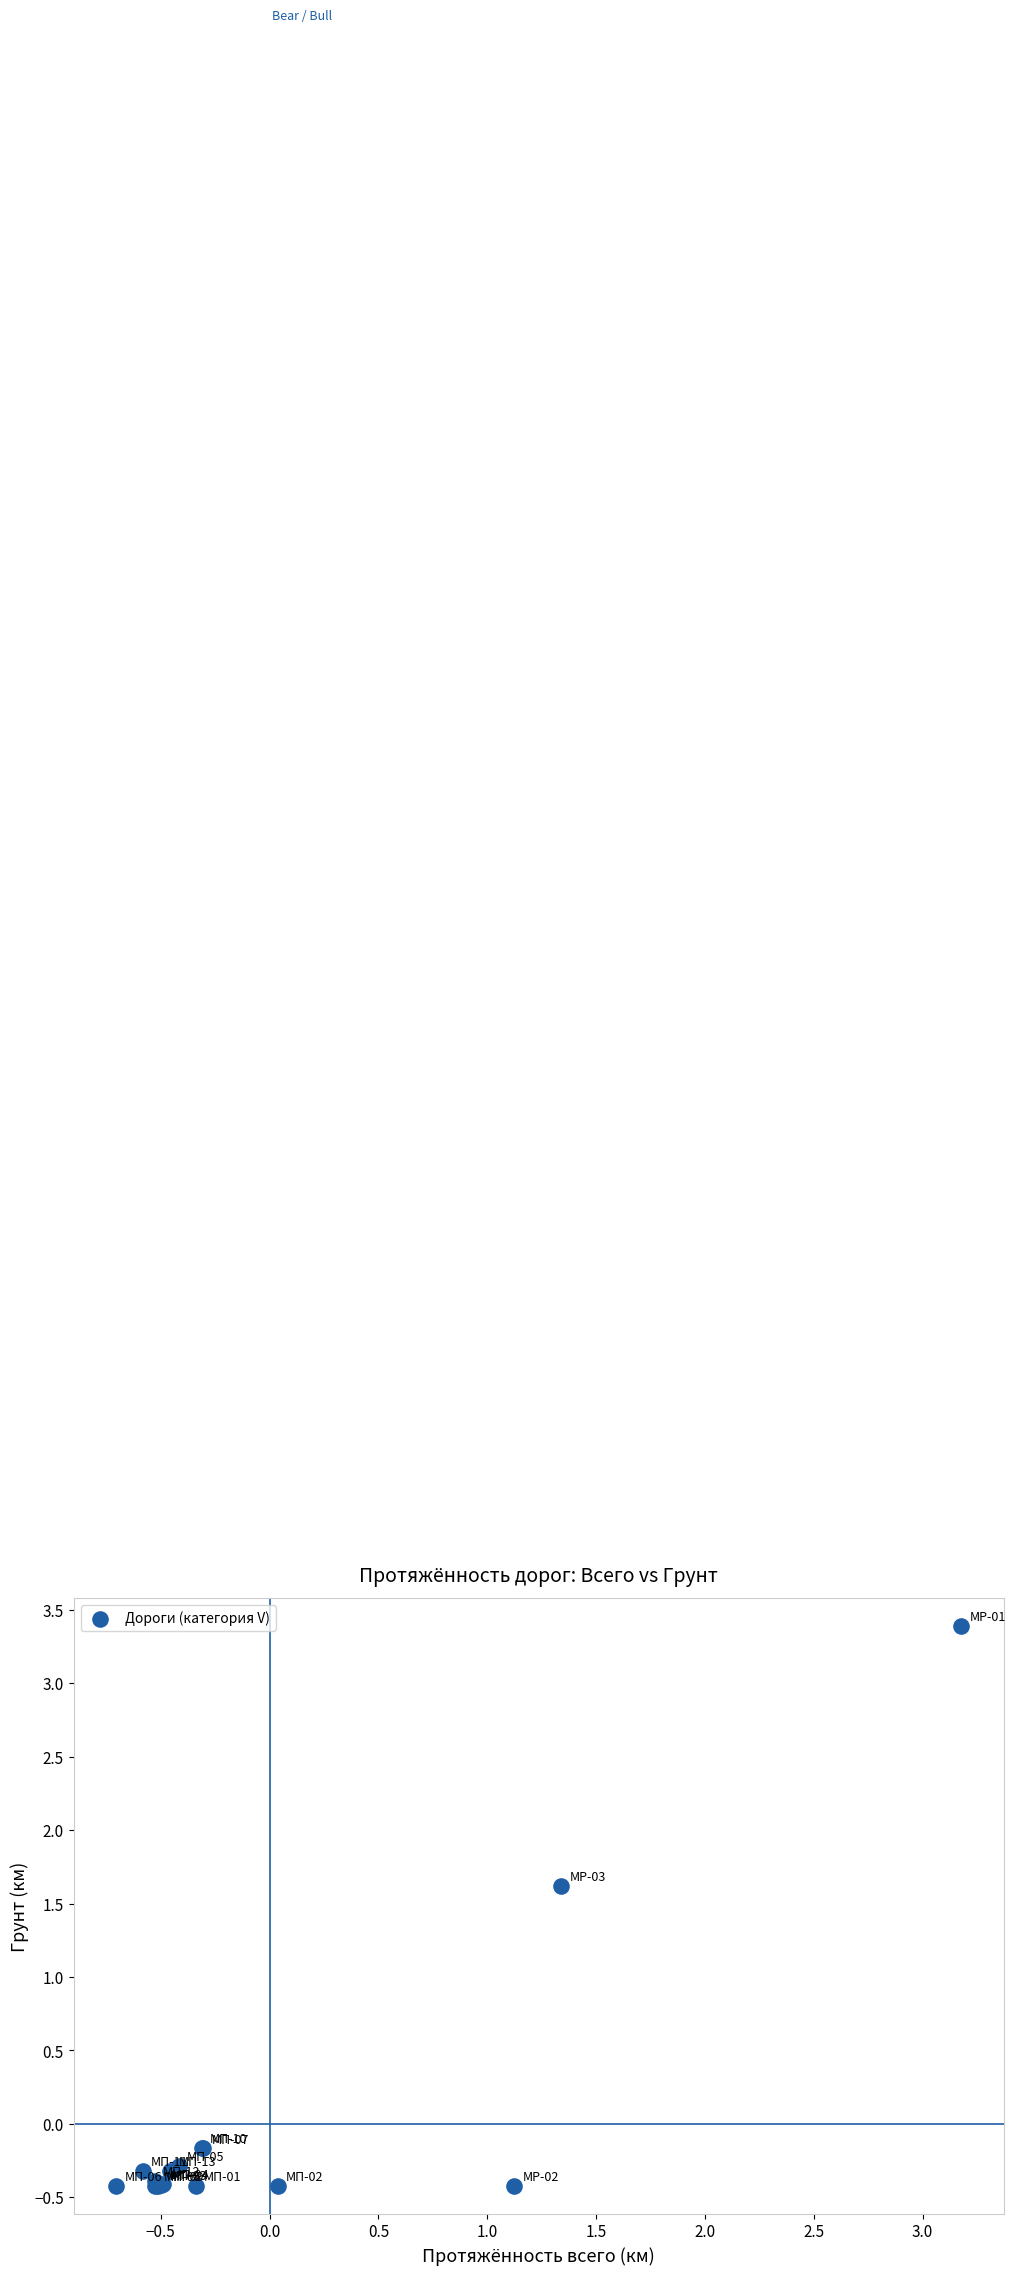

What Y value in the scatter plot is closest to 1?

1.6